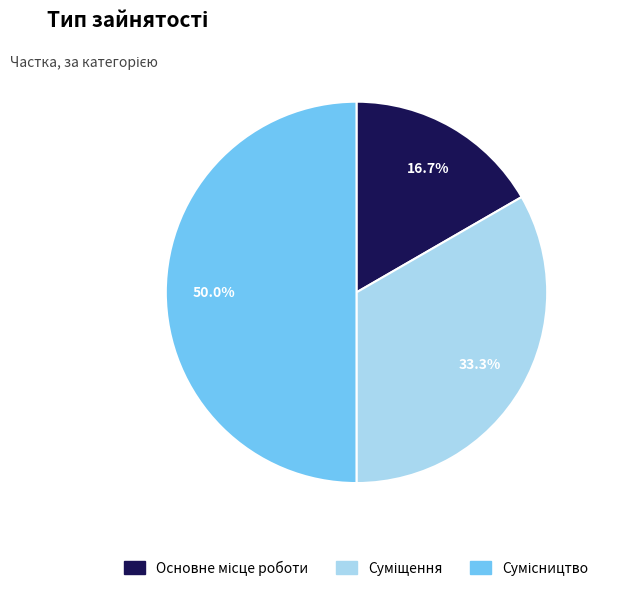

Is it true that Сумісництво is 50% of the pie?

True